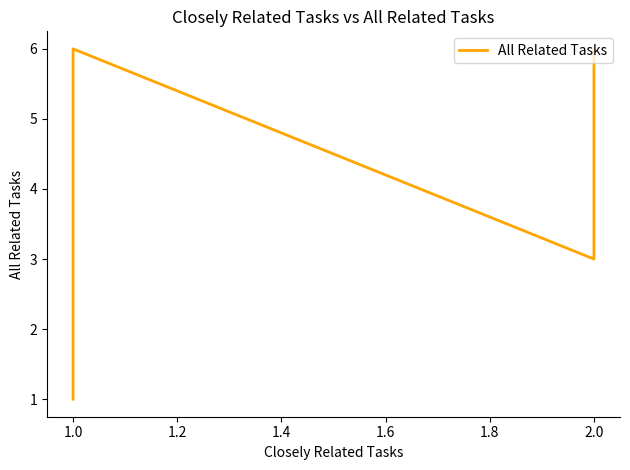

What is the difference between the maximum and minimum values?

5